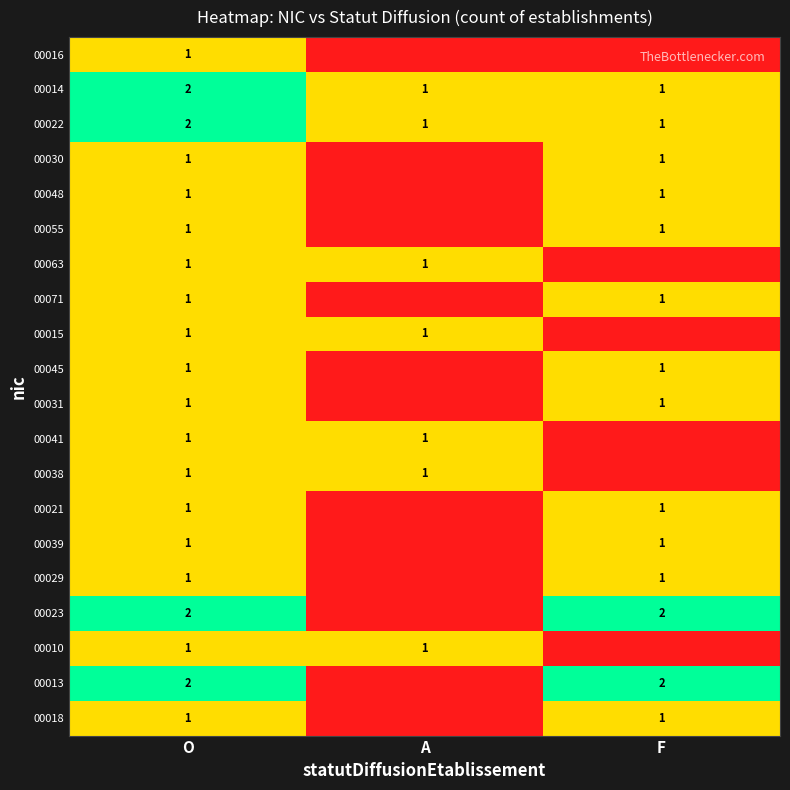

The 00029 series shows 1 at F. True or false?

True